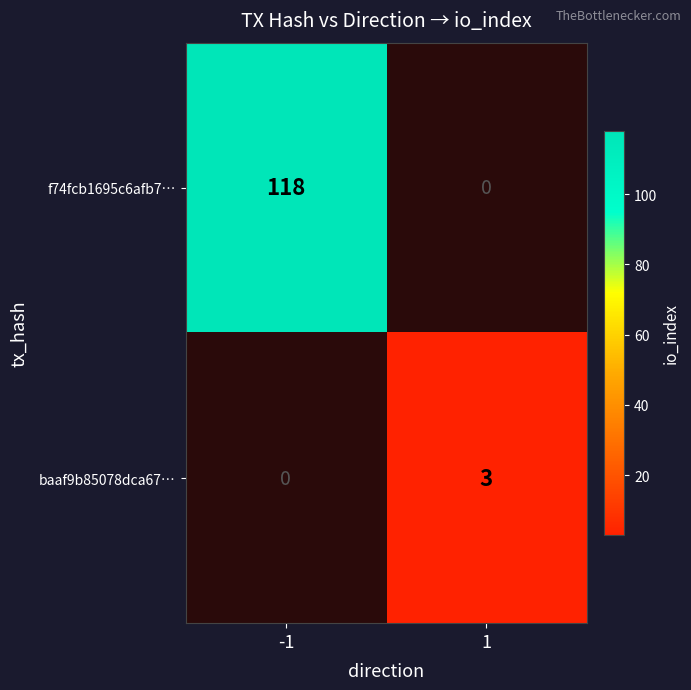

Is it true that f74fcb1695c6afb7… equals 171 at -1?

False